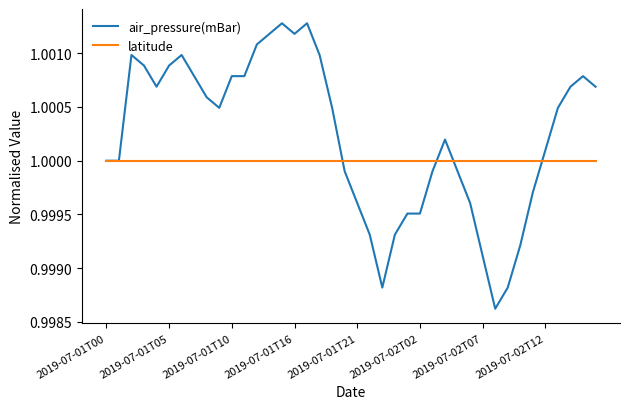

Which series has the largest total across all categories?

air_pressure(mBar)